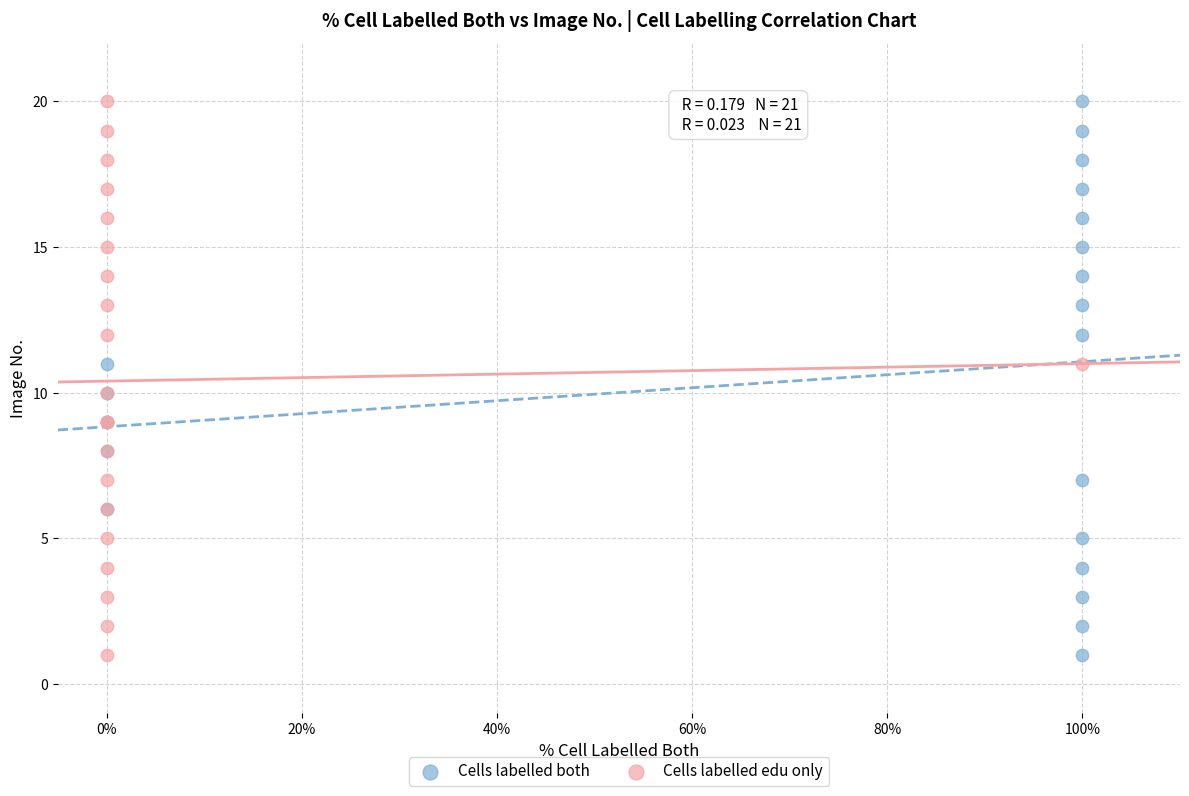

What are all the series names shown in the legend?

Cells labelled both, Cells labelled edu only